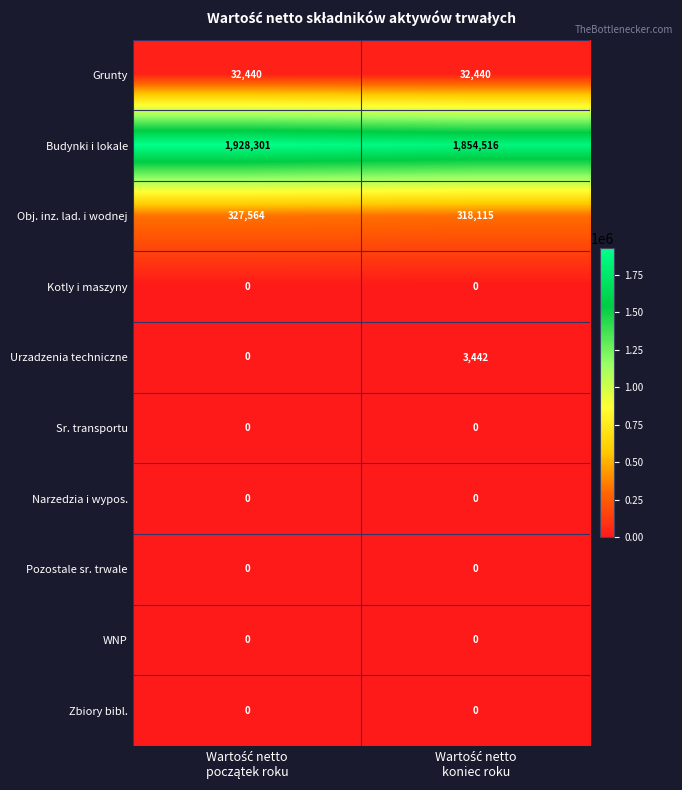

Which series has the largest range (max minus min)?

Budynki i lokale